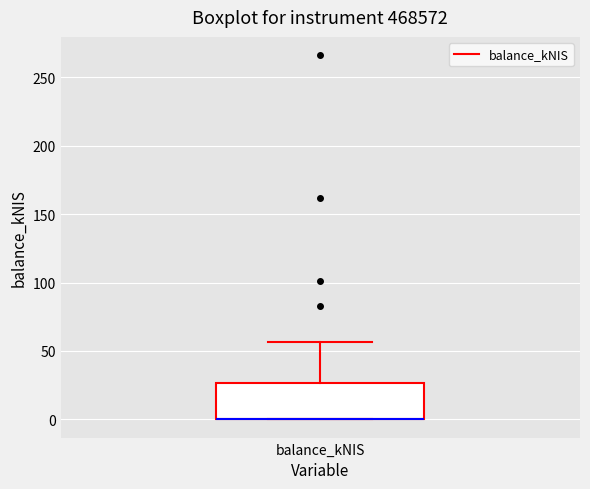

Read this box plot against the y-axis: the position of the median line, the range covered by the box, and the ends of both whiskers. The values are not printed on the chart, so give them approximately, as read against the axis.

median 0 (drawn on the box's lower edge), box 0 to 25, whiskers 0 to 55